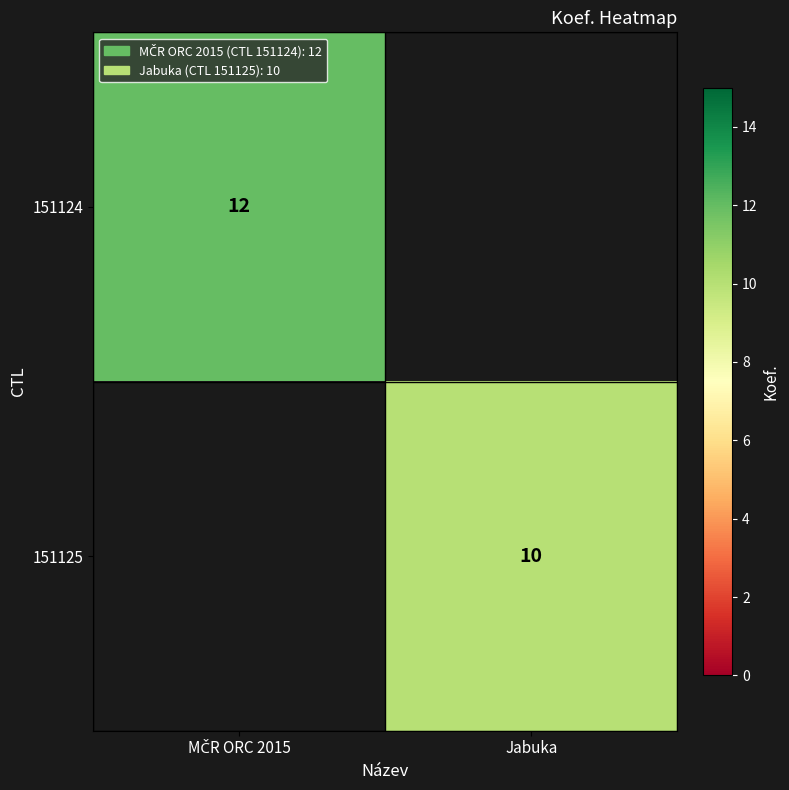

The value of 151125 at Jabuka is 5. True or false?

False